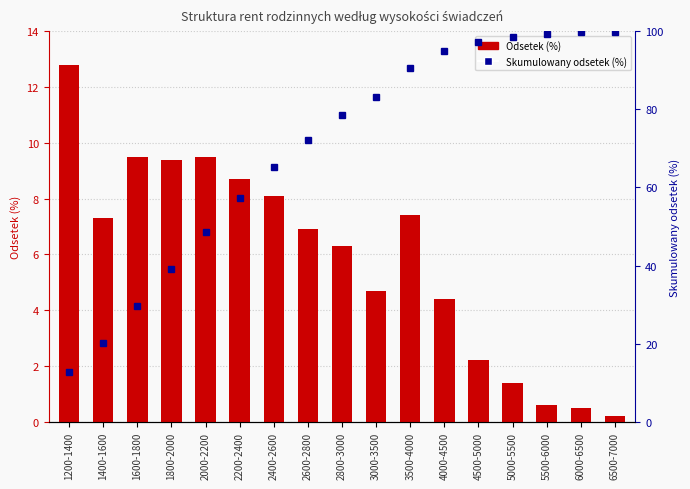

Where does the Odsetek (%) series first go above 6?

1200-1400